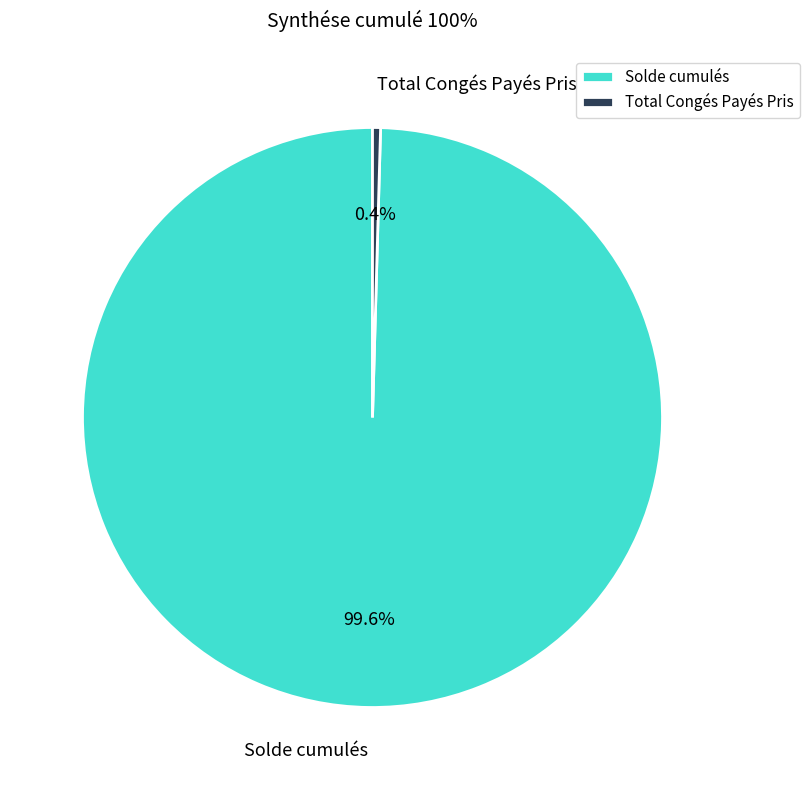

Rank the categories by value from highest to lowest.

Solde cumulés, Total Congés Payés Pris